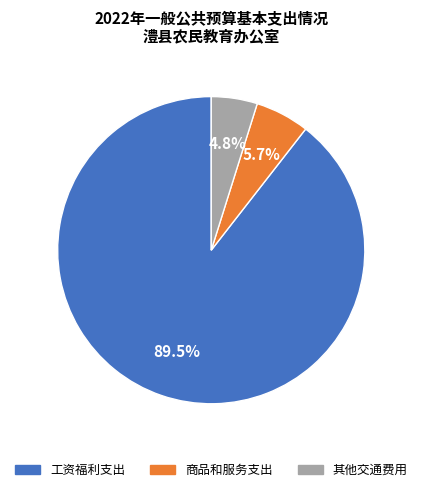

Does any single category account for the majority?

Yes